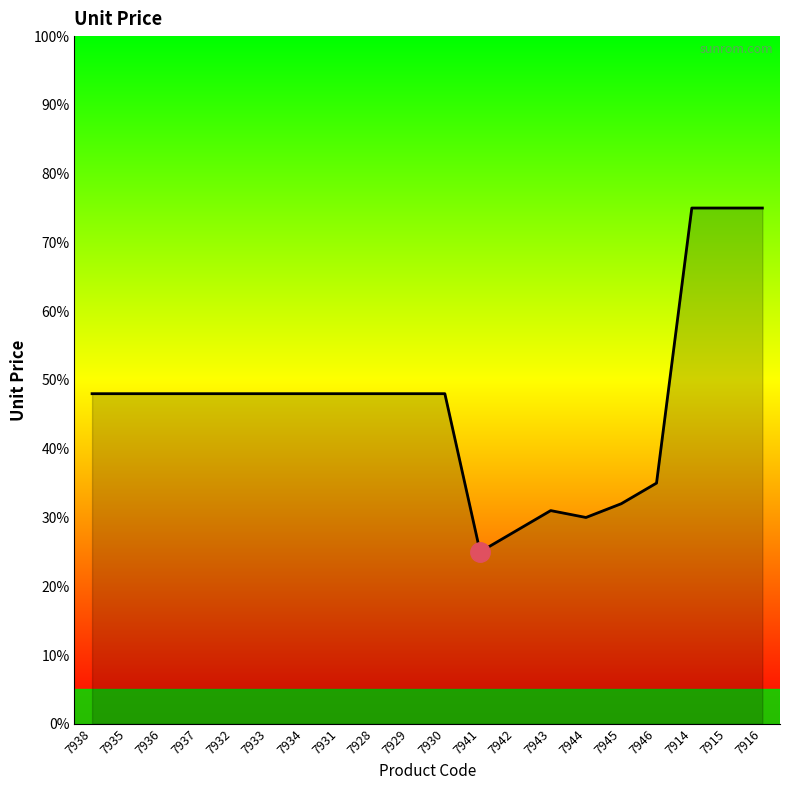

What is the ratio of the value at 7944 to the value at 7930?

0.6